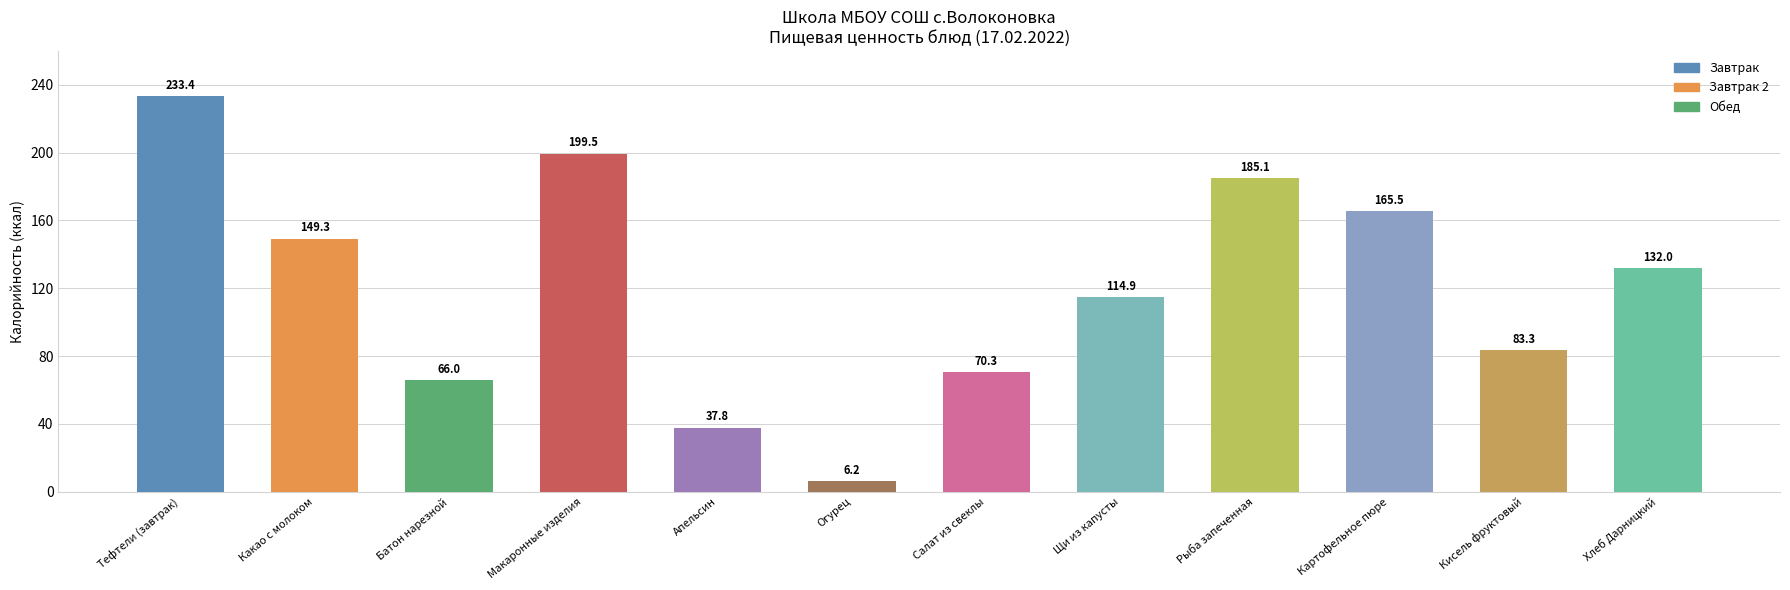

What is the value of the 12th bar from the left?

132.0